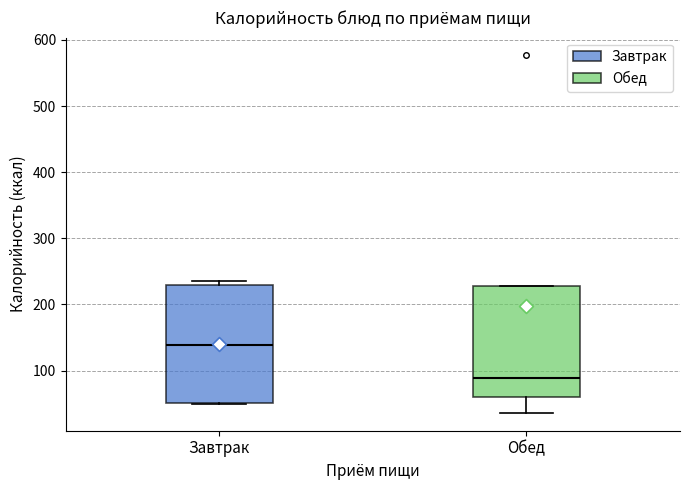

Reading left to right, read every box against the y-axis: the position of its median line, the range the box covers, and the ends of its whiskers. The values are not printed on the chart, so give them approximately, as read against the axis.

Завтрак: median 140, box 50 to 230, whiskers 50 to 240
Обед: median 90, box 60 to 230, whiskers 40 to 230